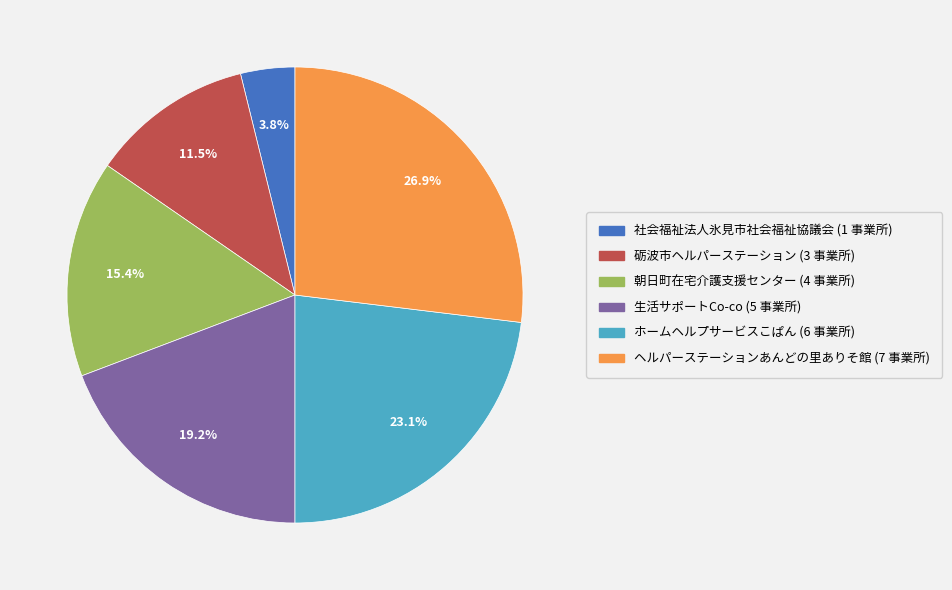

Which category has the biggest portion of the pie?

ヘルパーステーションあんどの里ありそ館